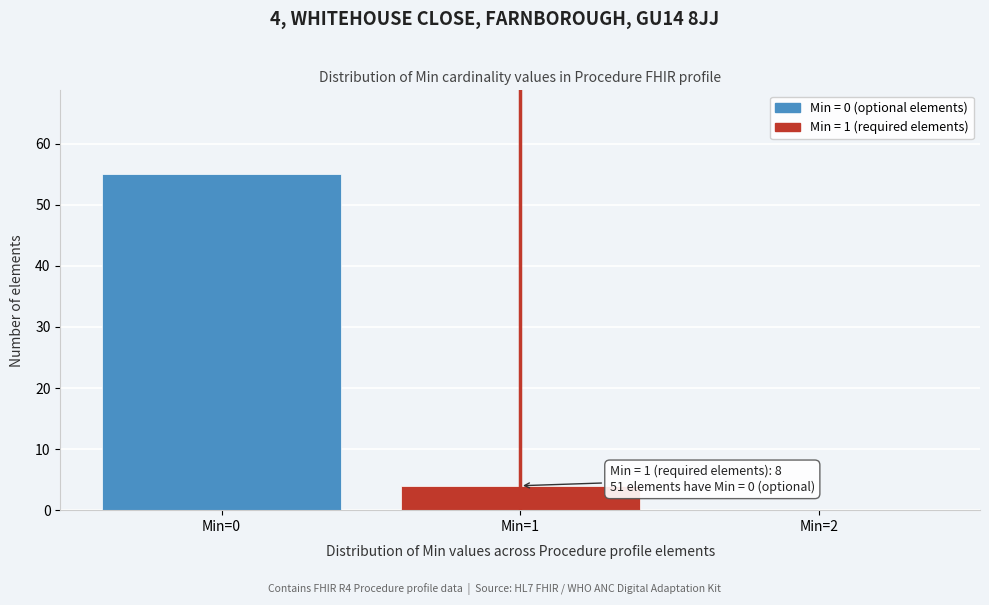

Over which range of the x-axis is the bar tallest?

-0.5 to 0.5